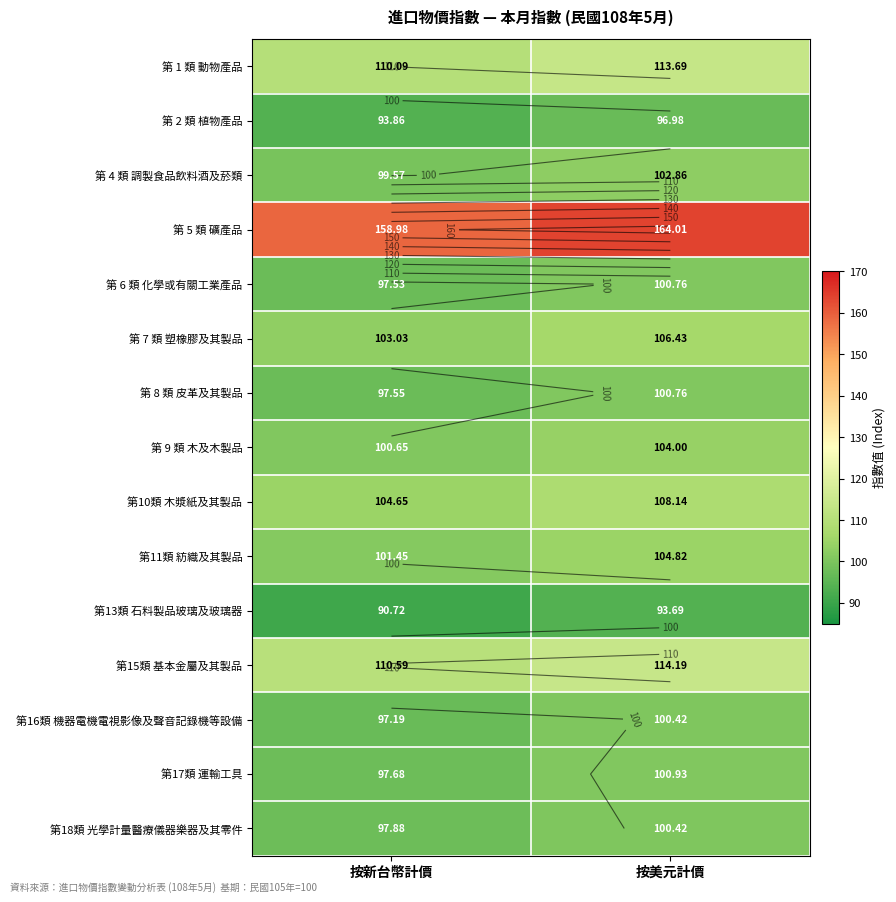

Is the value of 第16類 機器電機電視影像及聲音記錄機等設備 at 按新台幣計價 greater than the value of 第 1 類 動物產品 at 按美元計價?

No